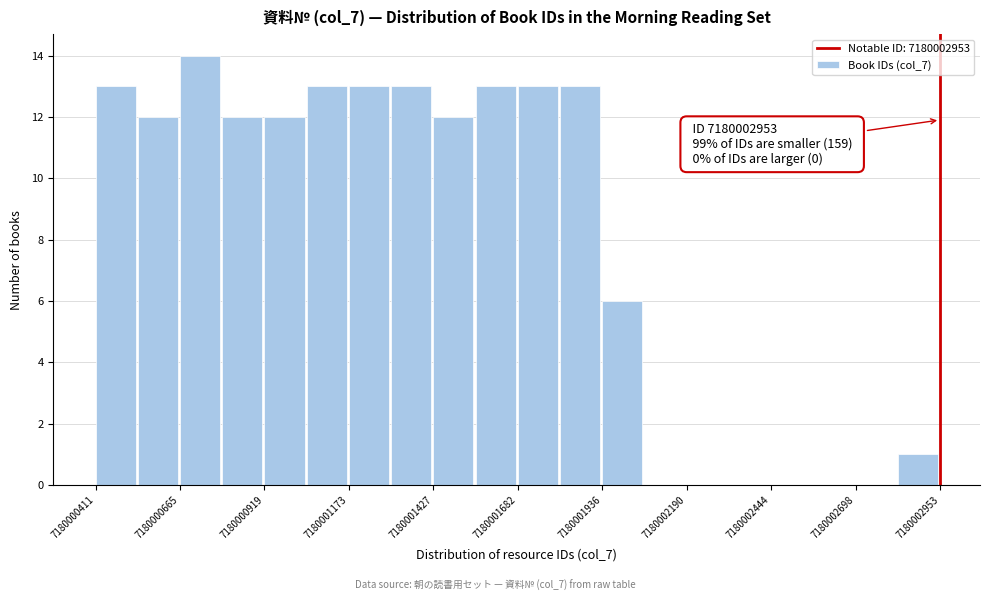

Around what value on the x-axis is the tallest bar? Give the approximate position of its centre, as read against the axis.

7180000750